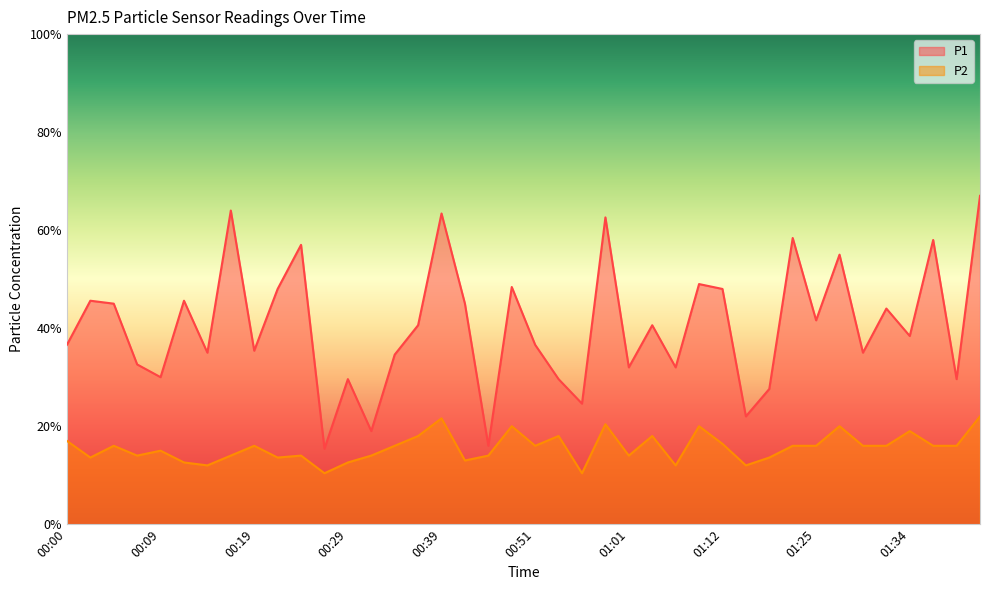

What is the value of the P2 point at the 26th from the left?

0.9